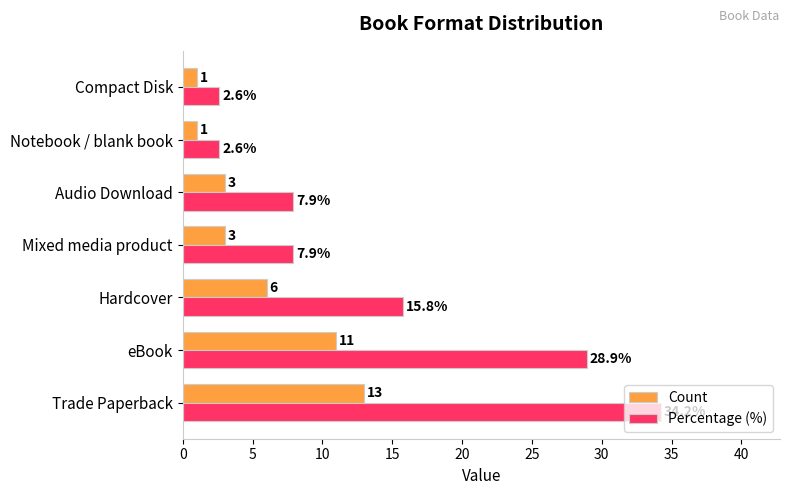

At which category does the chart reach its peak across all series?

Trade Paperback